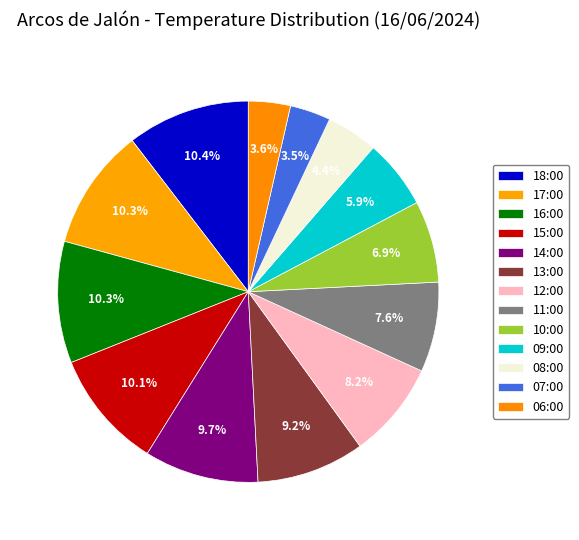

How many segments does this pie chart have?

13